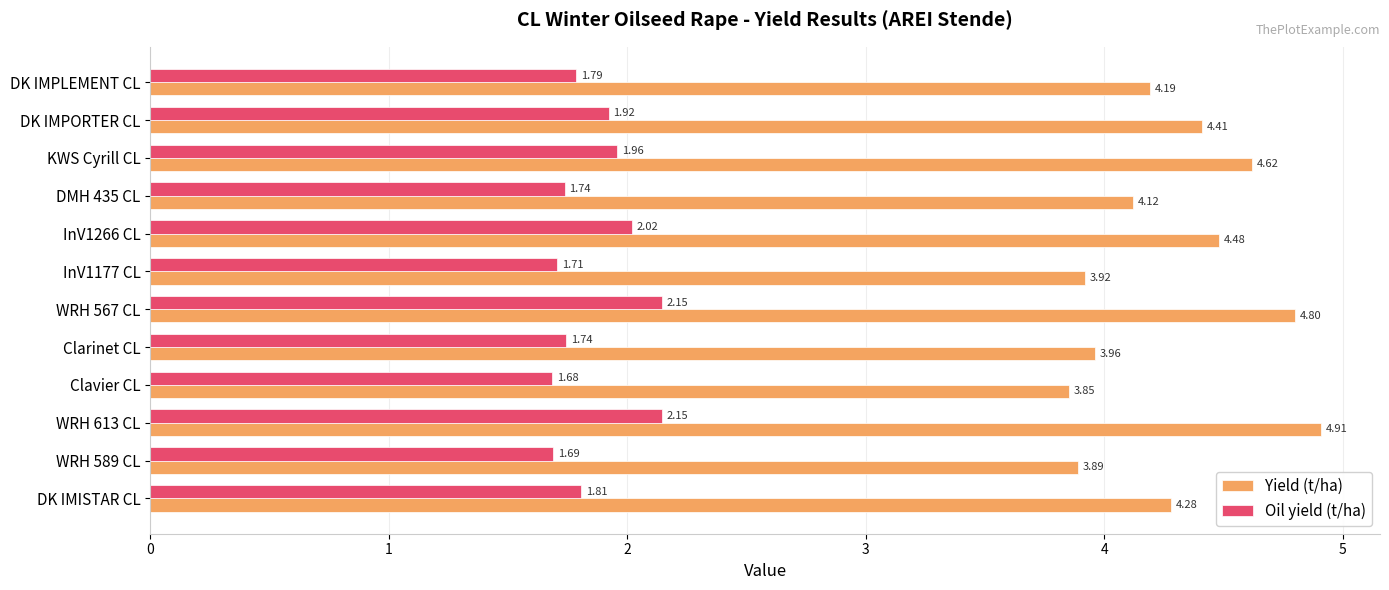

Rank the categories by Yield (t/ha) value from highest to lowest.

WRH 613 CL, WRH 567 CL, KWS Cyrill CL, InV1266 CL, DK IMPORTER CL, DK IMISTAR CL, DK IMPLEMENT CL, DMH 435 CL, Clarinet CL, InV1177 CL, WRH 589 CL, Clavier CL